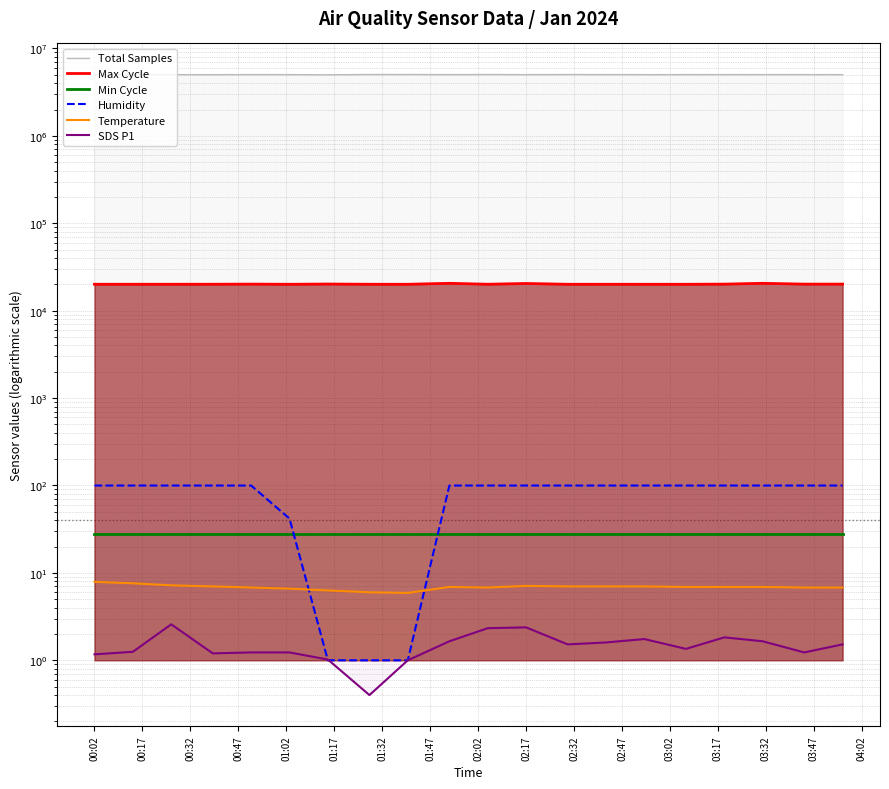

Does the chart display data point markers on the line(s)?

No